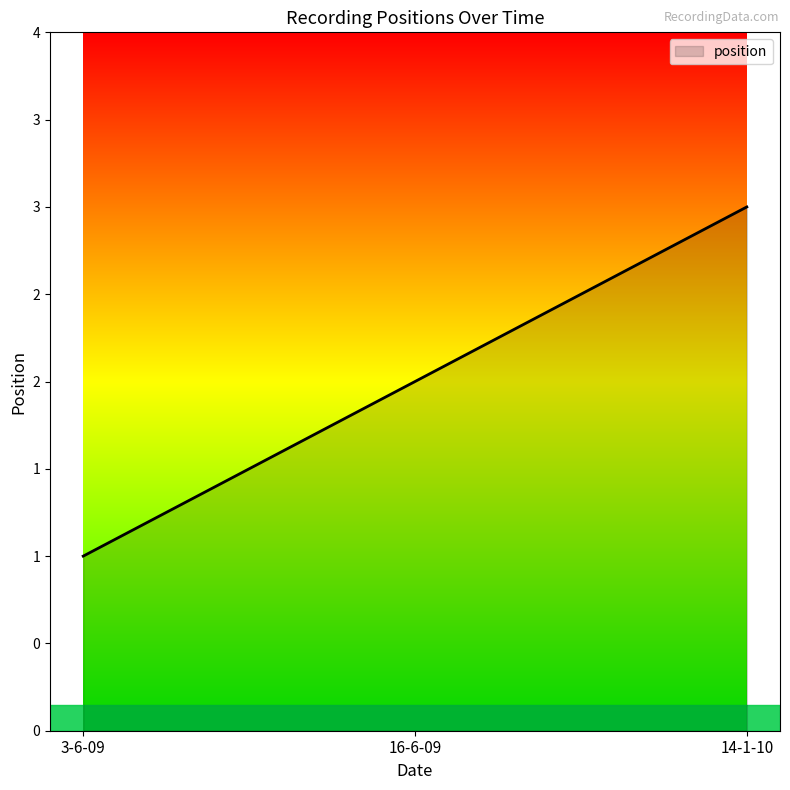

What is the difference between the maximum and second lowest values?

1